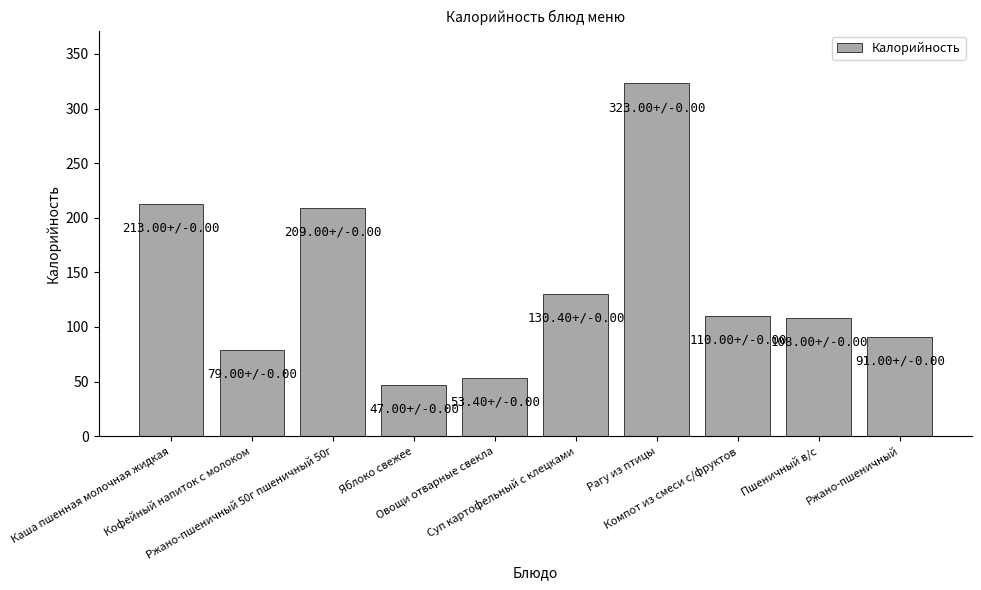

What is the label of the 6th bar from the right?

Овощи отварные свекла